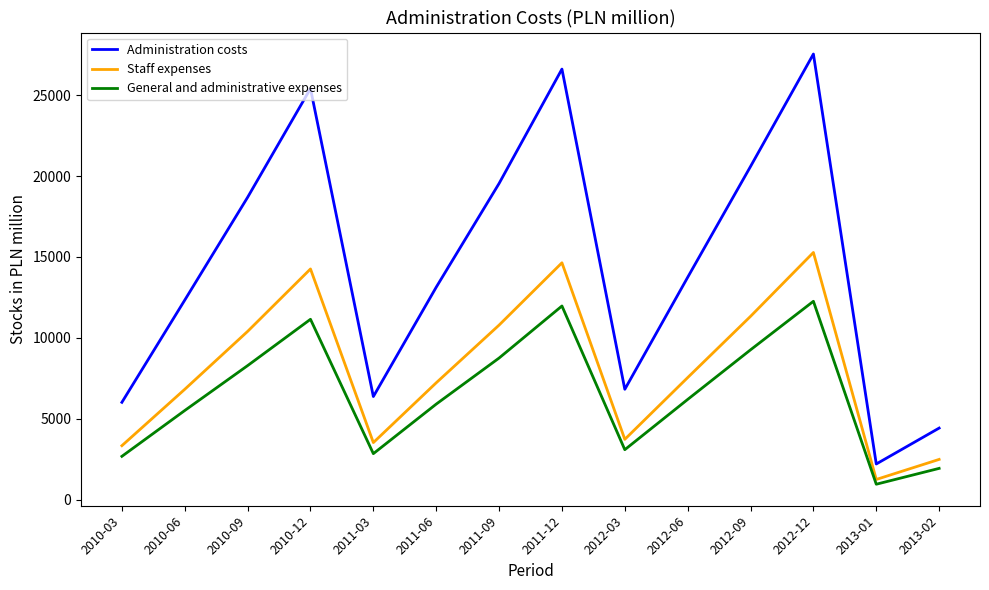

What is the sum of the Administration costs values at 2012-03 and 2010-09?

25512